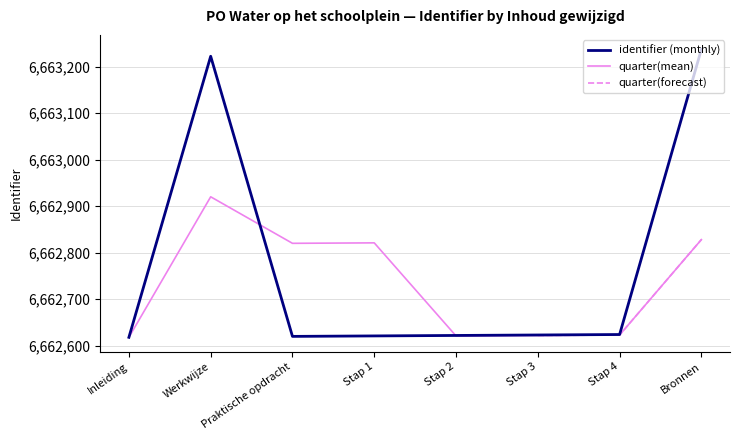

What is the highest value of the identifier (monthly) series?

6663237